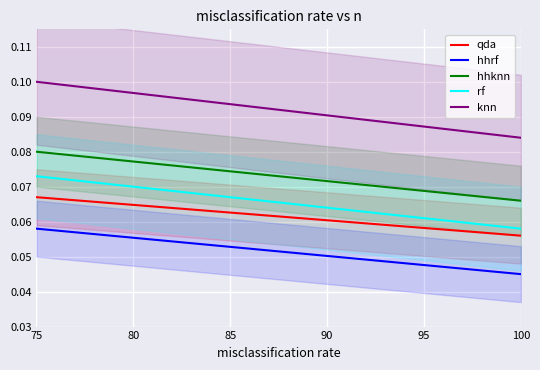

True or false: rf and qda intersect in this chart.

False